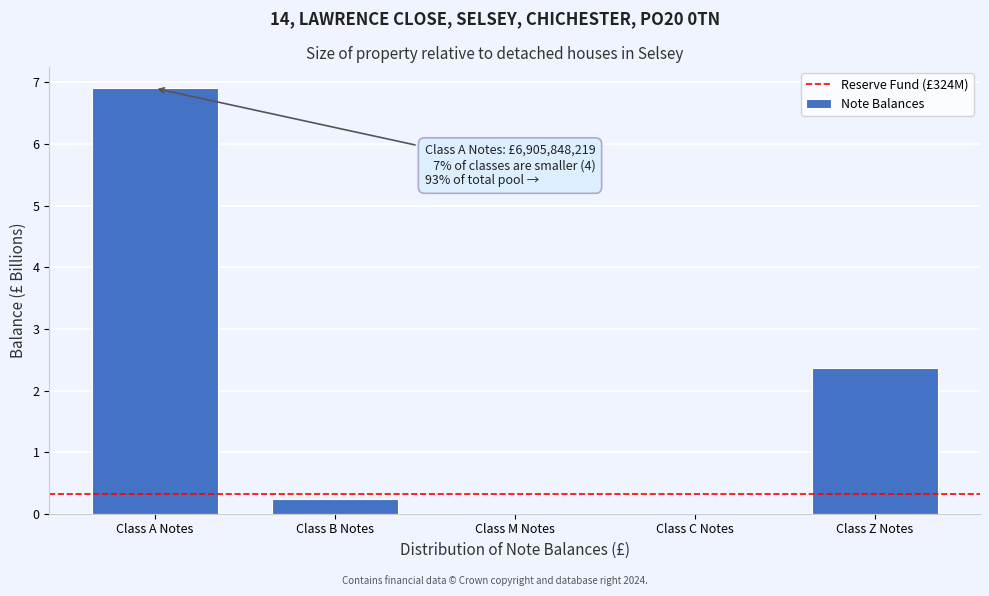

Reading left to right, what are all the values shown in this chart?

Class A Notes=6.9	Class B Notes=0.2	Class M Notes=0.0	Class C Notes=0.0	Class Z Notes=2.4